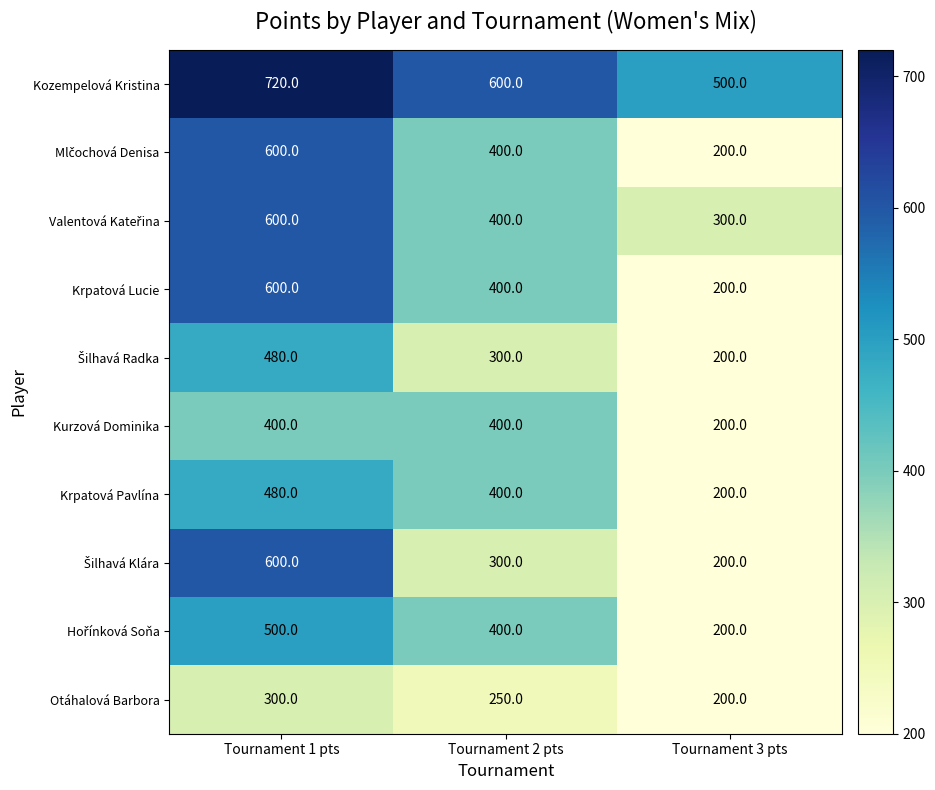

At which label is Krpatová Lucie closest to 400?

Tournament 2 pts